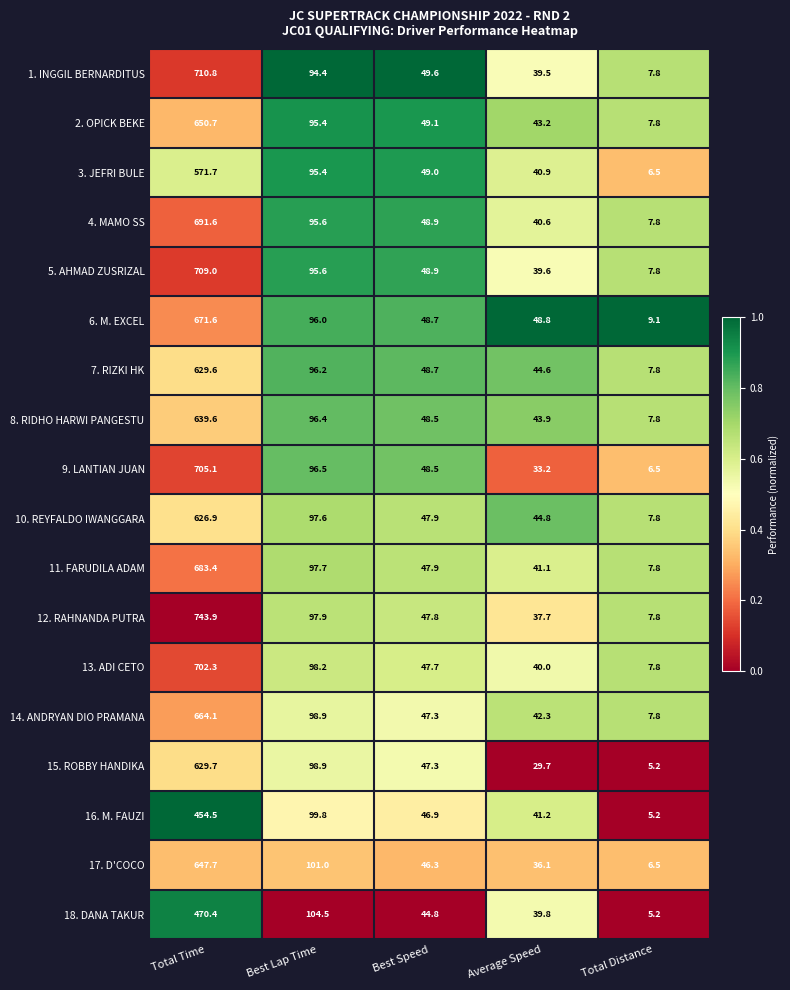

The 6. M. EXCEL series shows 9.1 at Total Distance. True or false?

True